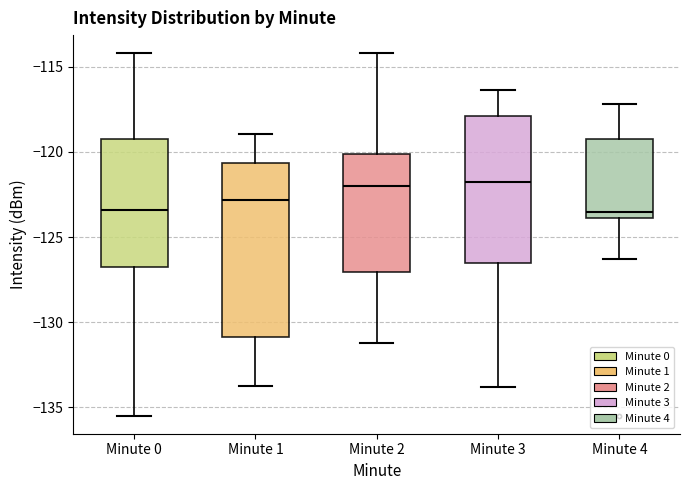

Where does the upper whisker of the box for Minute 1 end on the y-axis? The values are not printed on the chart, so give them approximately, as read against the axis.

-119.0